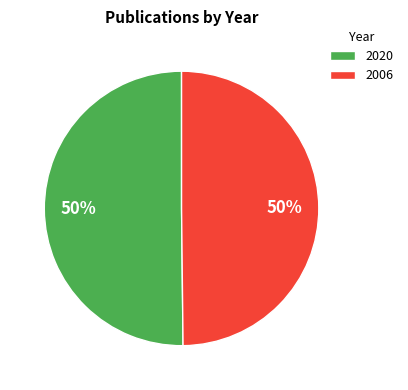

Is the sum of 2006 and 2020 greater than half?

Yes